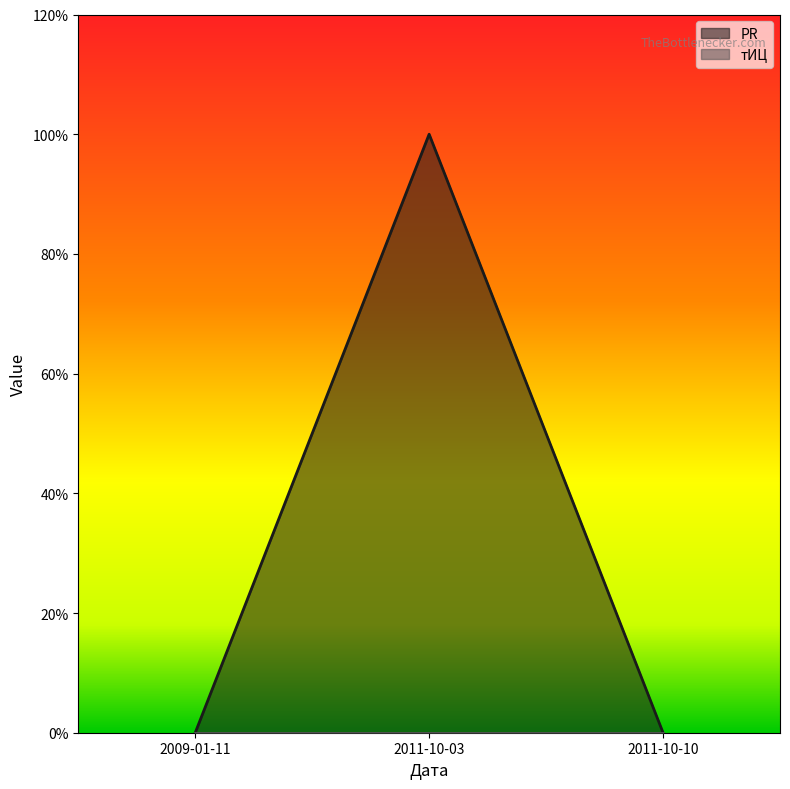

Reading left to right, list all the values displayed in this chart.

0	1	0